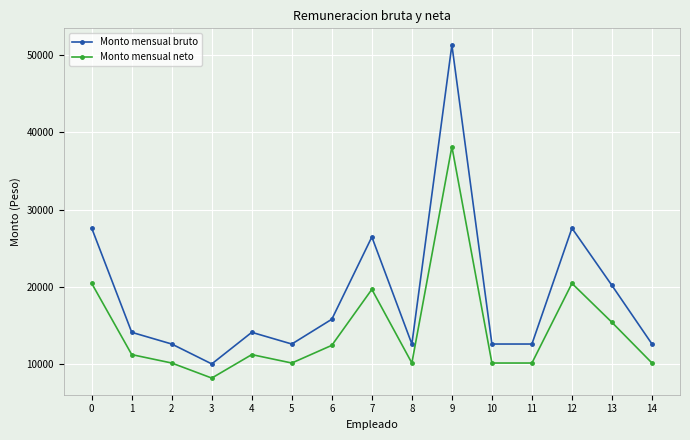

Rank the series by their maximum value, from lowest to highest.

Monto mensual neto, Monto mensual bruto